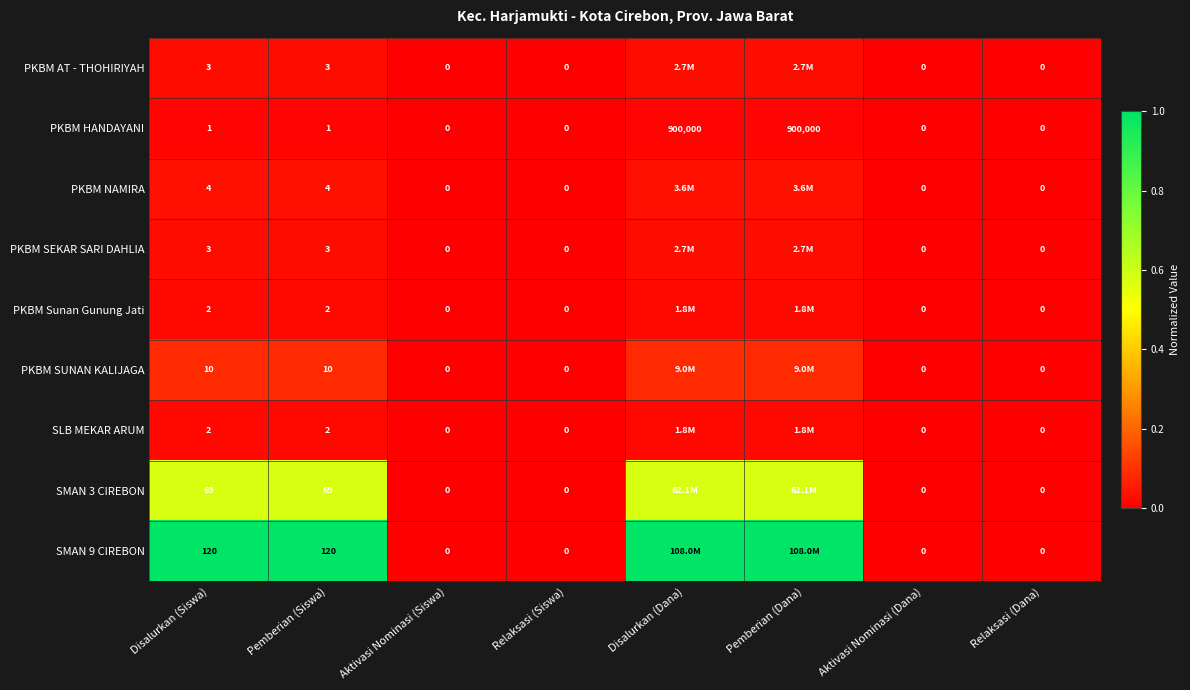

What is the difference between the highest and lowest values at Disalurkan (Siswa)?

119.0